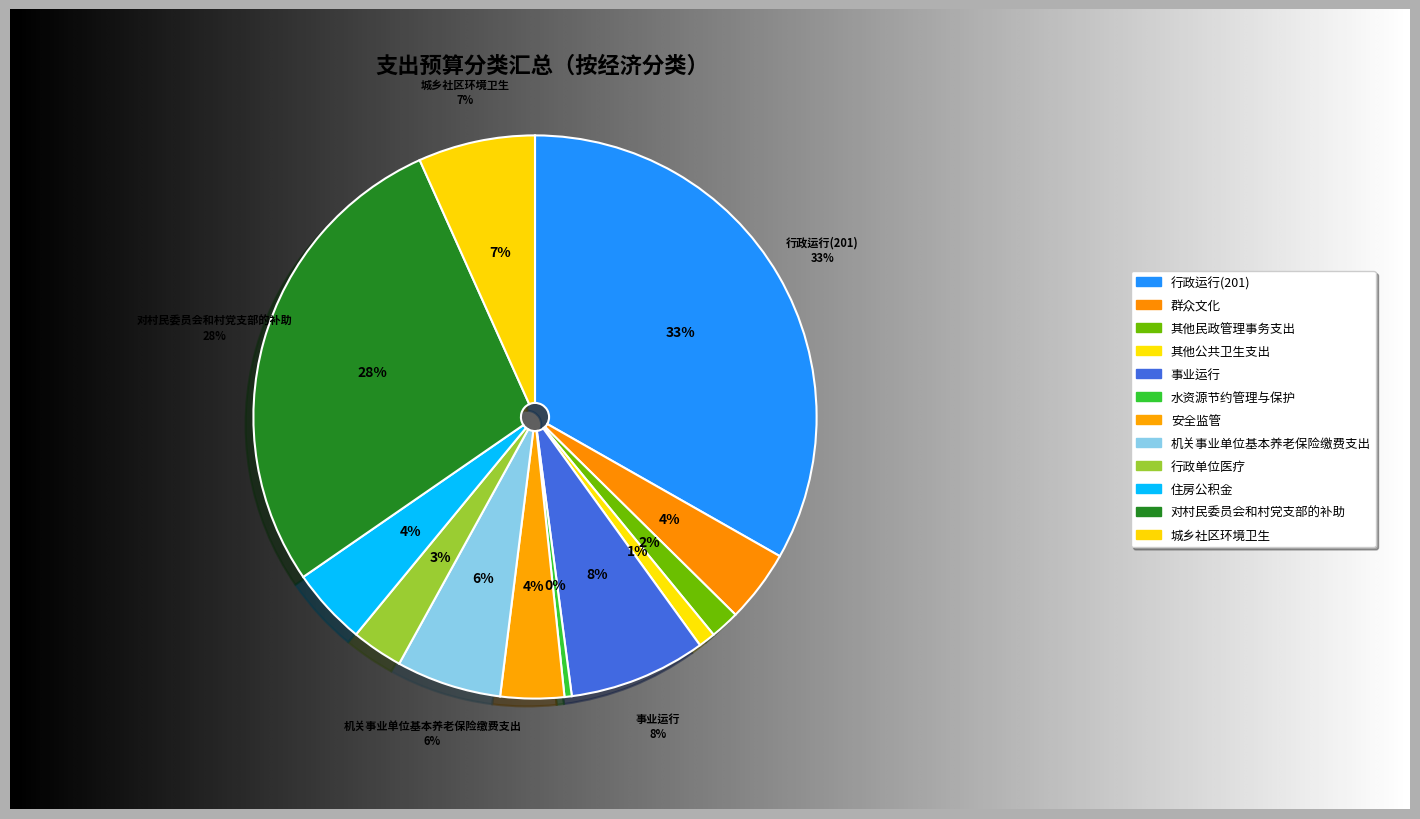

Is there any slice that represents more than half of the pie?

No